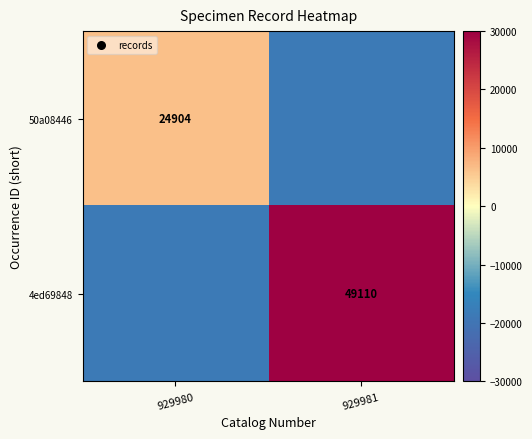

At which category does the chart reach its peak across all series?

929981